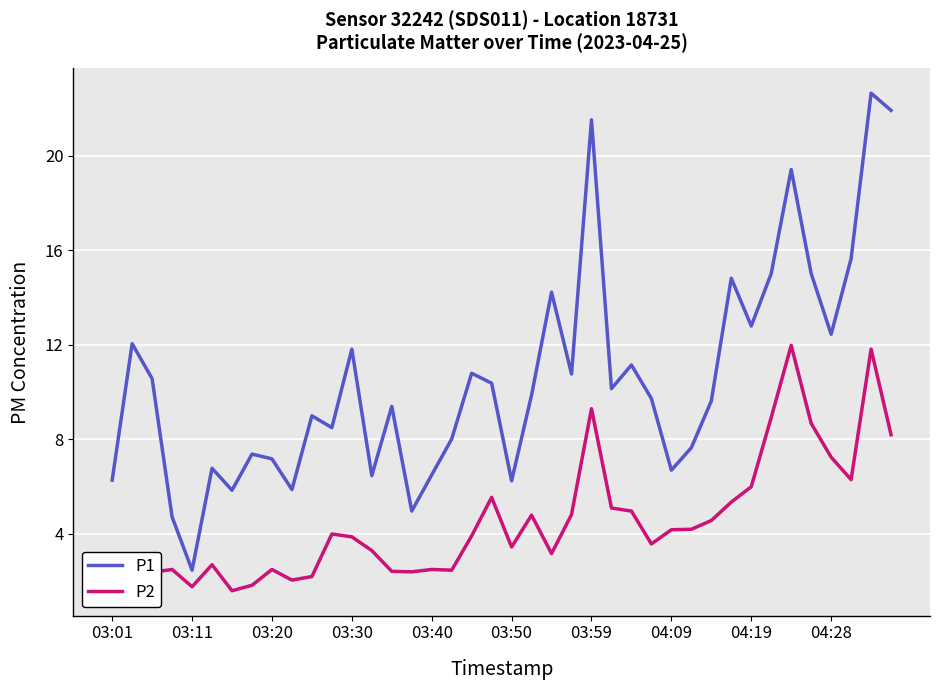

Which series has the widest spread of values?

P1